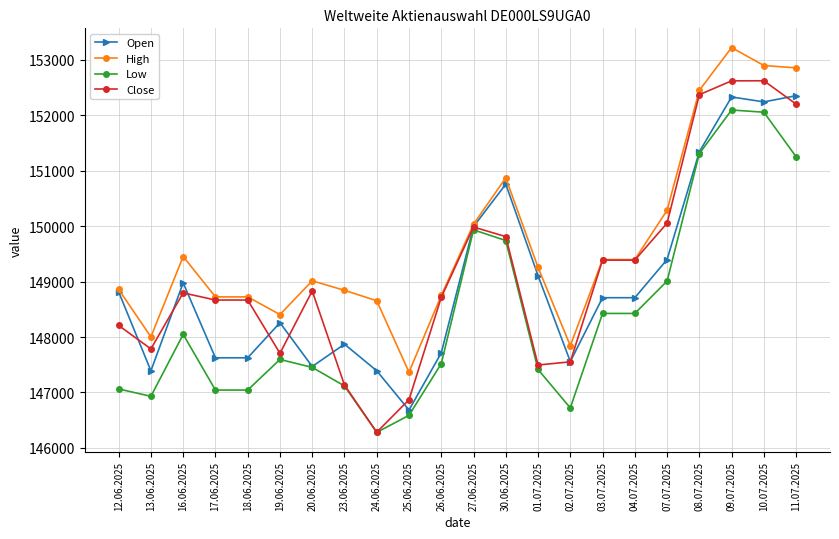

Which series changed the most between 13.06.2025 and 01.07.2025?

Open